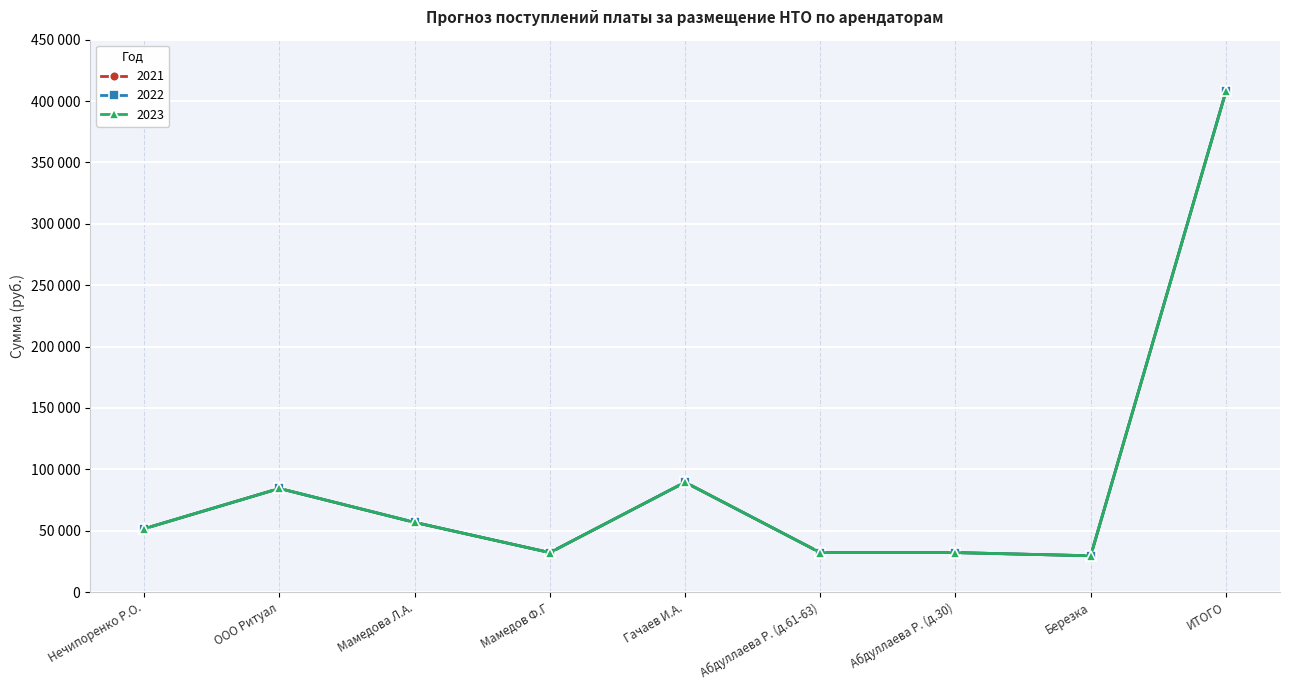

Which series has the widest spread of values?

2021